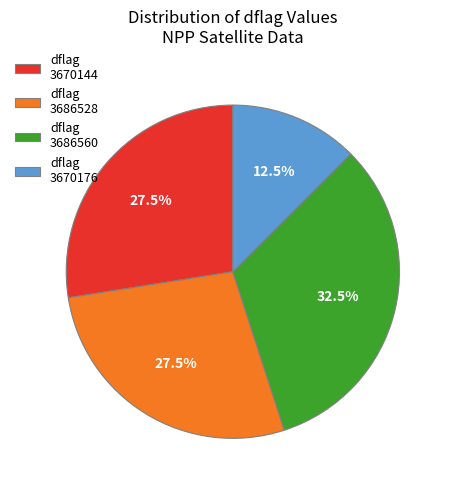

Approximately how many times larger is the value at dflag 3670144 compared to dflag 3686560?

0.8